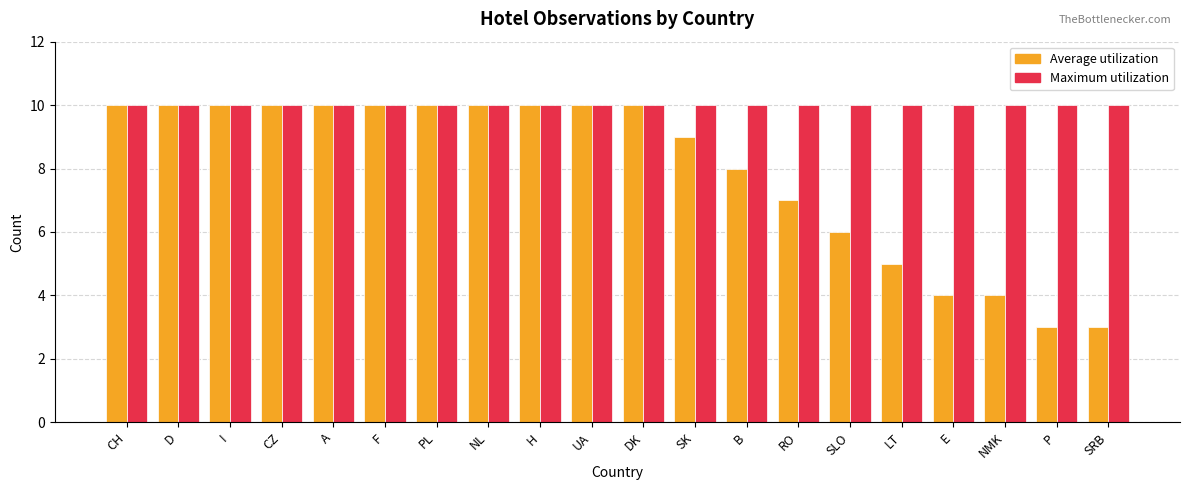

What is the label of the 4th bar from the right?

E